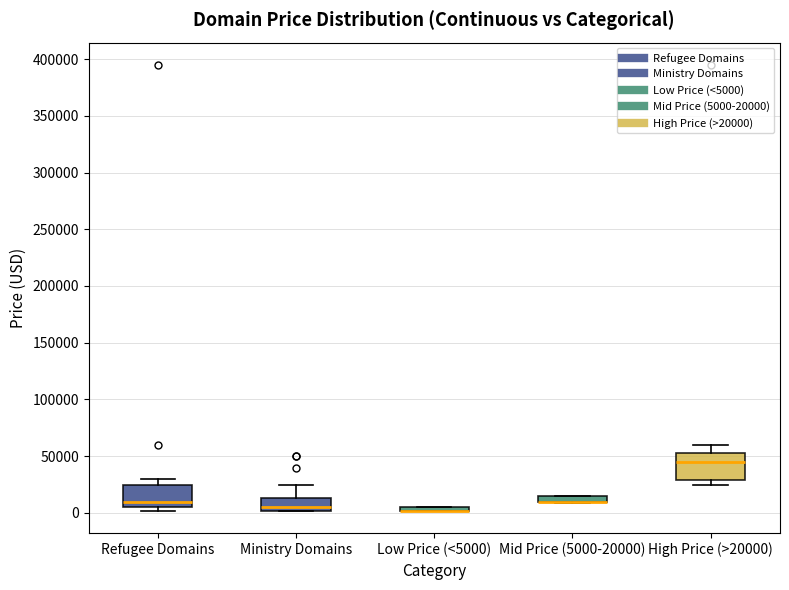

Where is the upper edge of the box for Mid Price (5000-20000) on the y-axis? The values are not printed on the chart, so give them approximately, as read against the axis.

15000